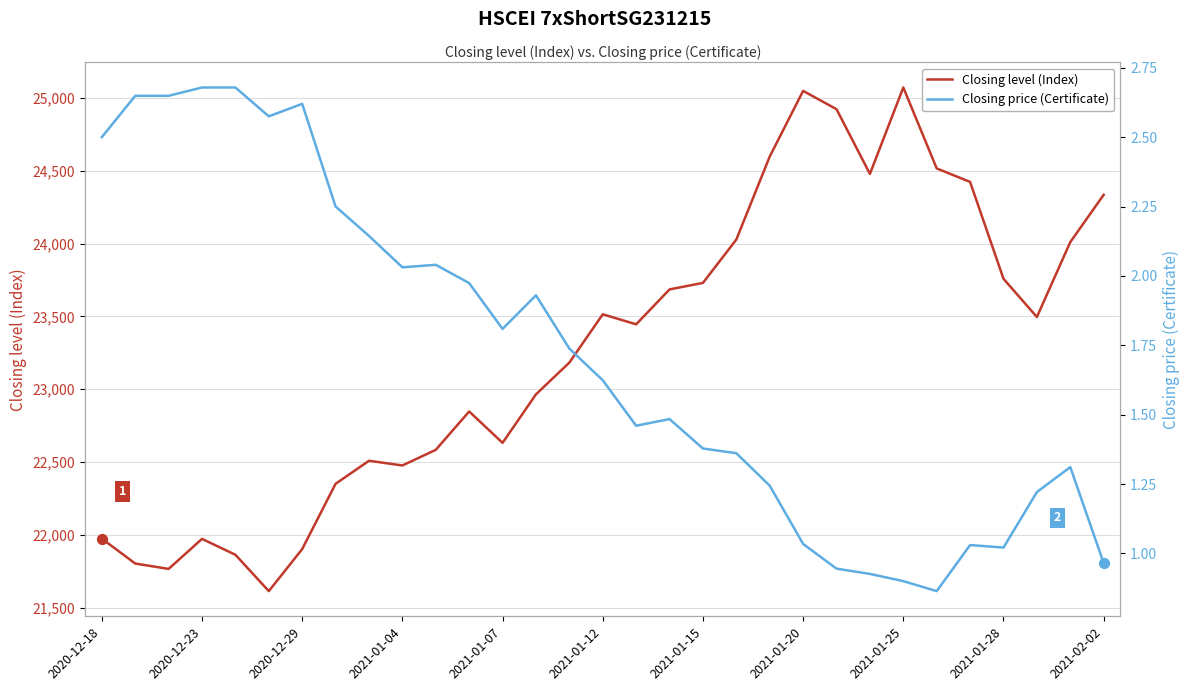

What is the maximum value for Closing level (Index)?

25071.3